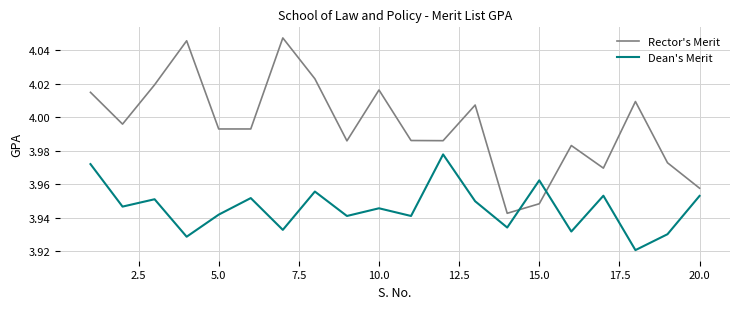

Rank the series by their average value, from lowest to highest.

Dean's Merit, Rector's Merit